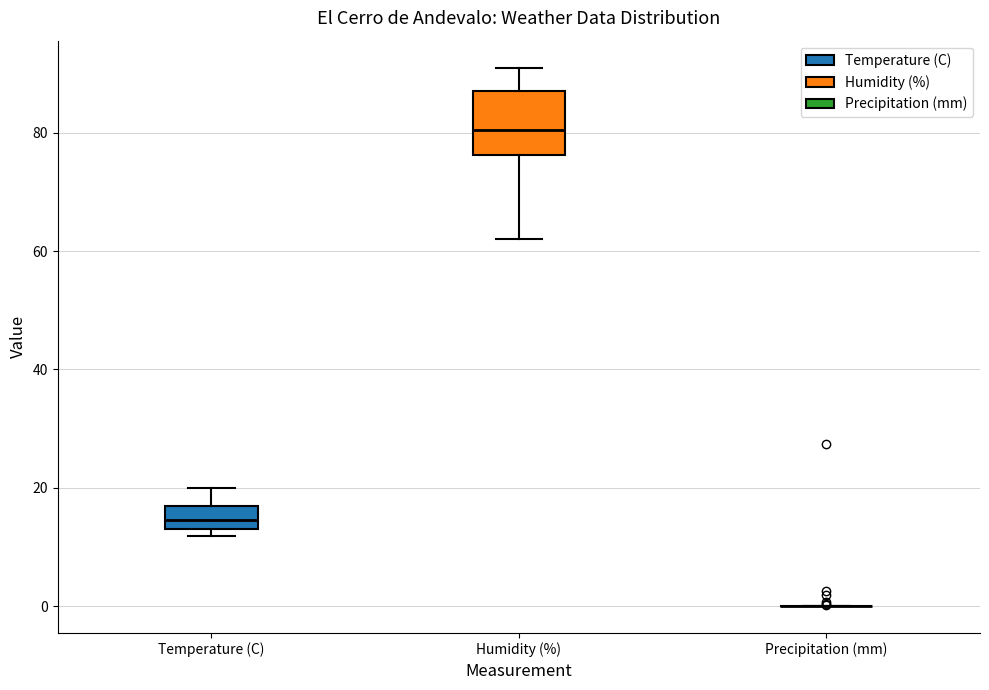

Where does the upper whisker of the box for Humidity (%) end on the y-axis? The values are not printed on the chart, so give them approximately, as read against the axis.

92